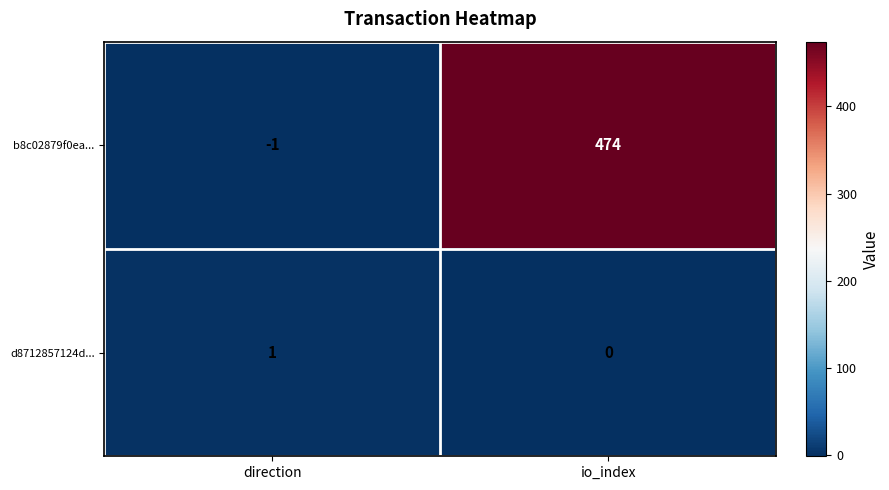

Rank the series by their average value, from highest to lowest.

b8c02879f0ea..., d8712857124d...